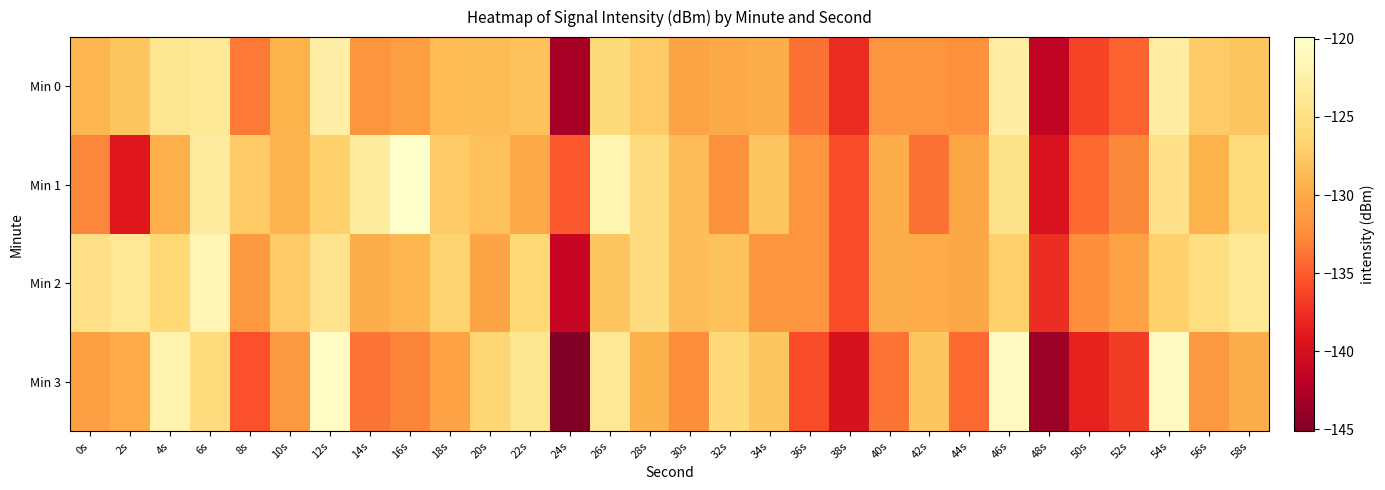

At which category is the sum across all series the highest?

6s